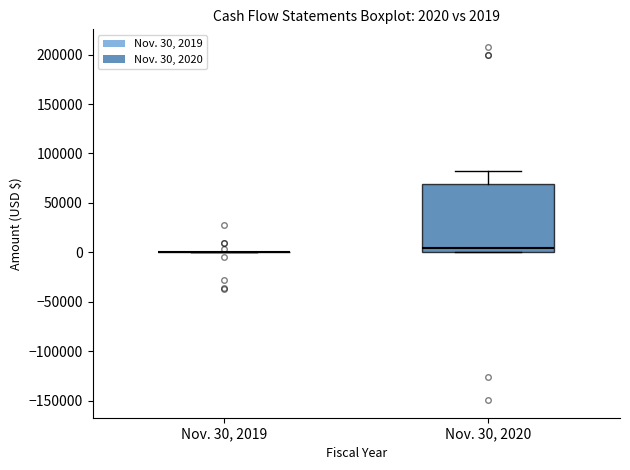

Which box is the tallest, from its lower edge to its upper edge?

Nov. 30, 2020